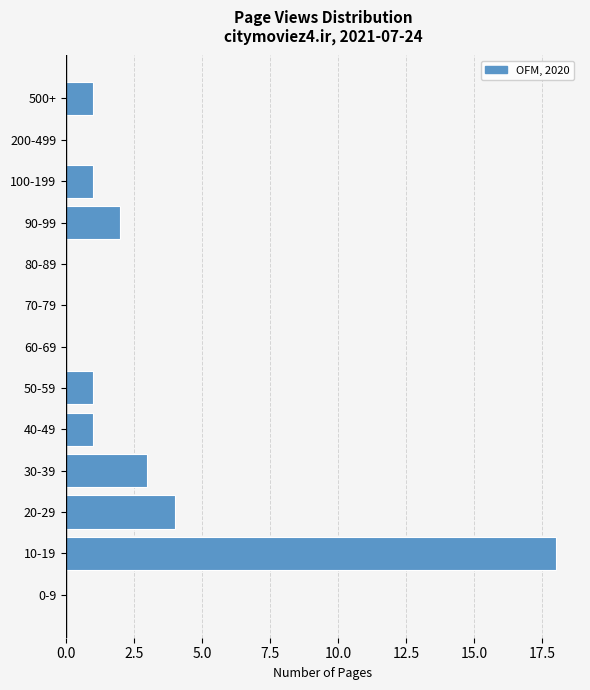

Reading top to bottom, list all the values displayed in this chart.

500+=1	200-499=0	100-199=1	90-99=2	80-89=0	70-79=0	60-69=0	50-59=1	40-49=1	30-39=3	20-29=4	10-19=18	0-9=0